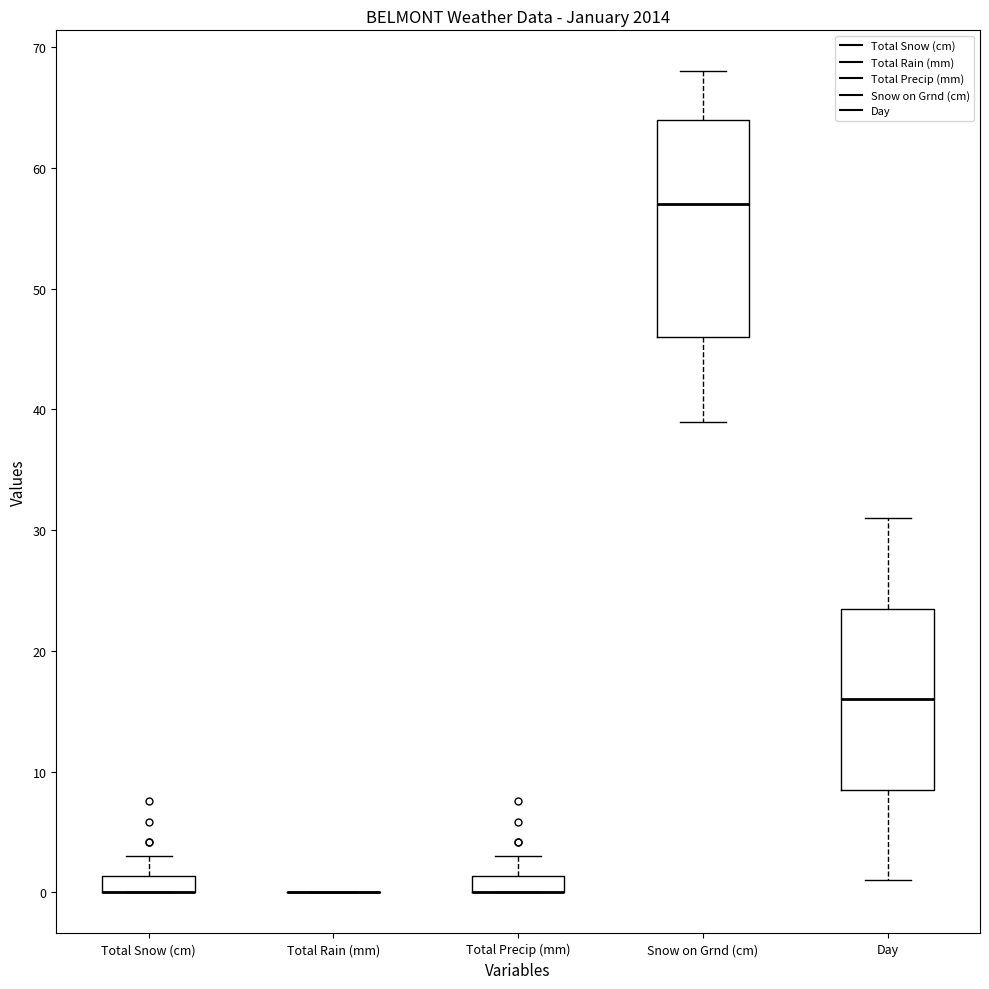

Where is the lower edge of the box for Total Precip (mm) on the y-axis? The values are not printed on the chart, so give them approximately, as read against the axis.

0